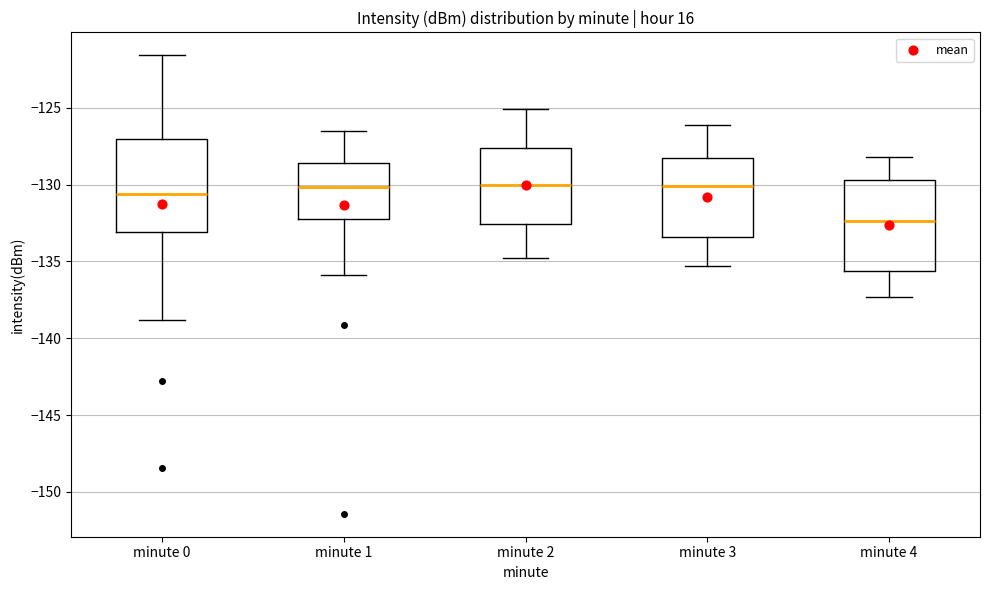

Where does the median line of the box for minute 4 sit on the y-axis? The values are not printed on the chart, so give them approximately, as read against the axis.

-132.5